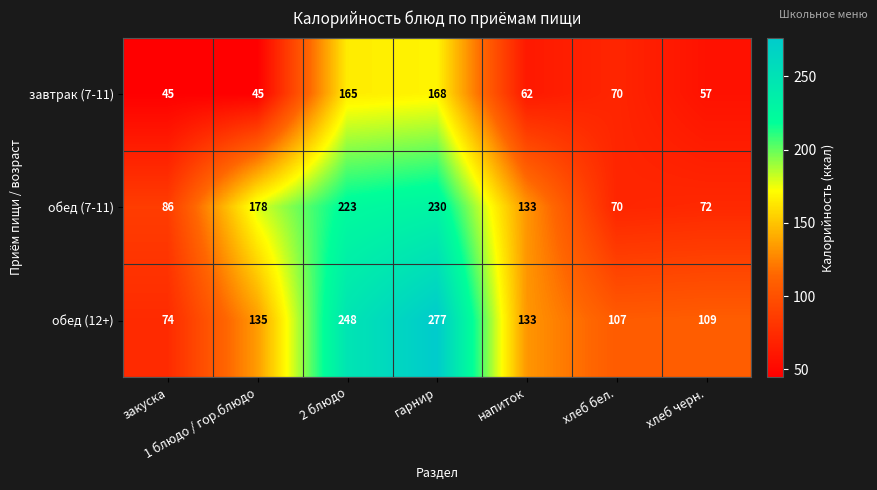

At which label is обед (12+) closest to 175?

1 блюдо / гор.блюдо